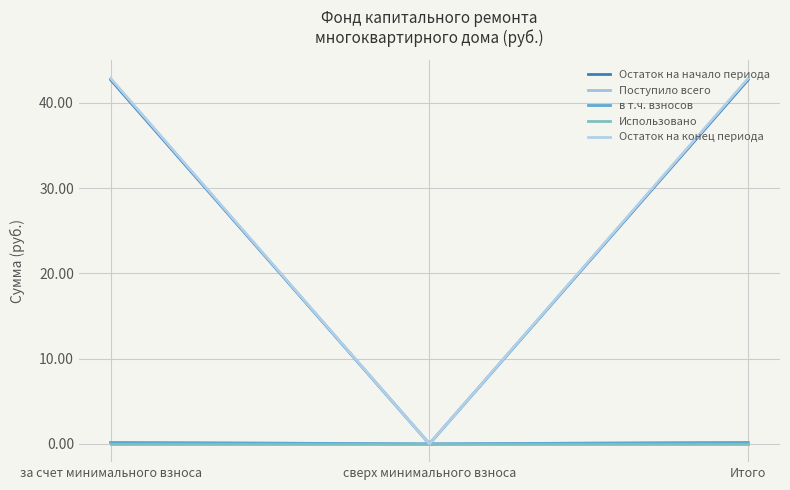

Is this an area chart (filled region under the line)?

No